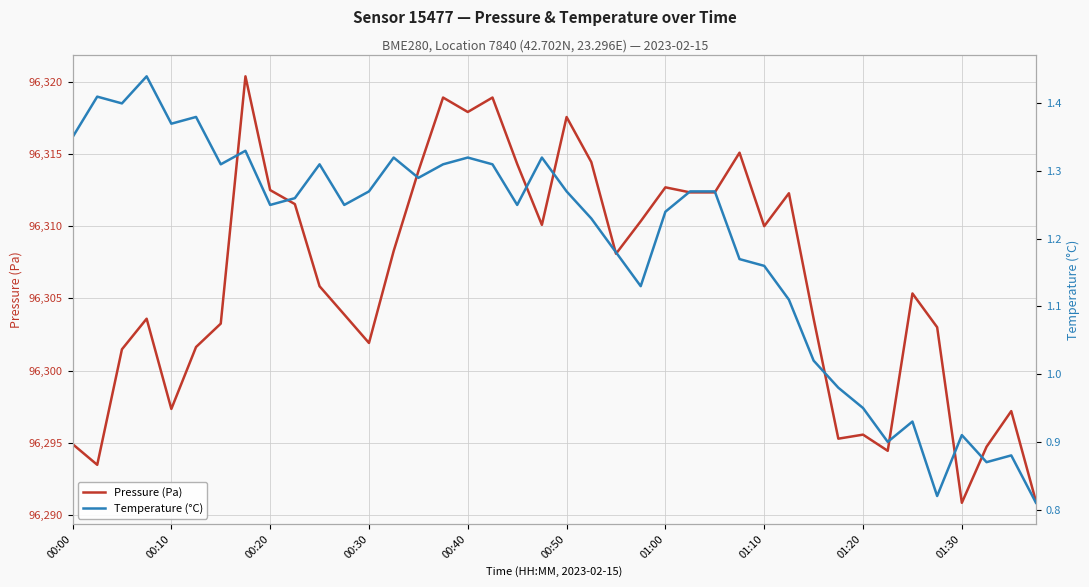

What is the highest value of the Pressure (Pa) series?

96320.4